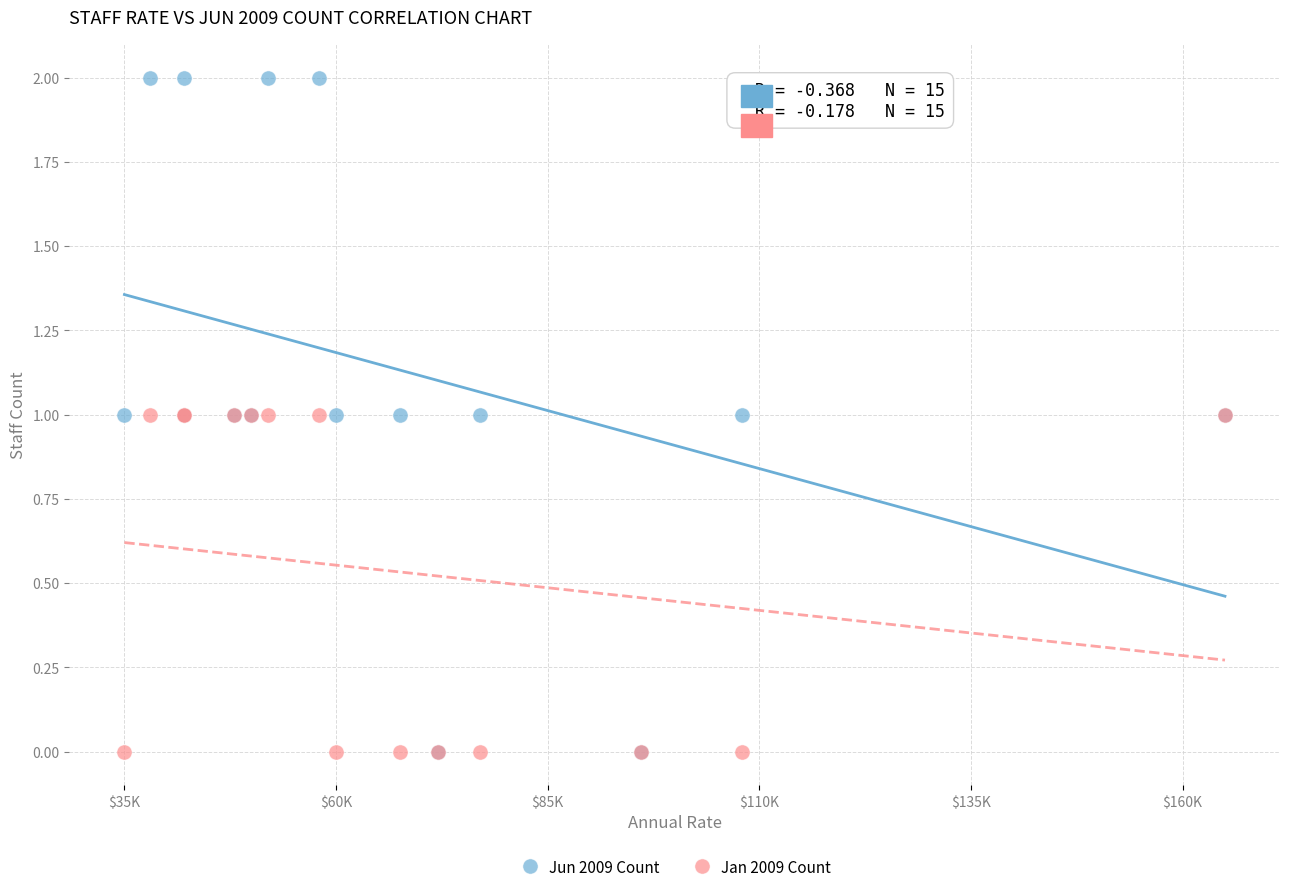

What are all the series names shown in the legend?

Jun 2009 Count, Jan 2009 Count